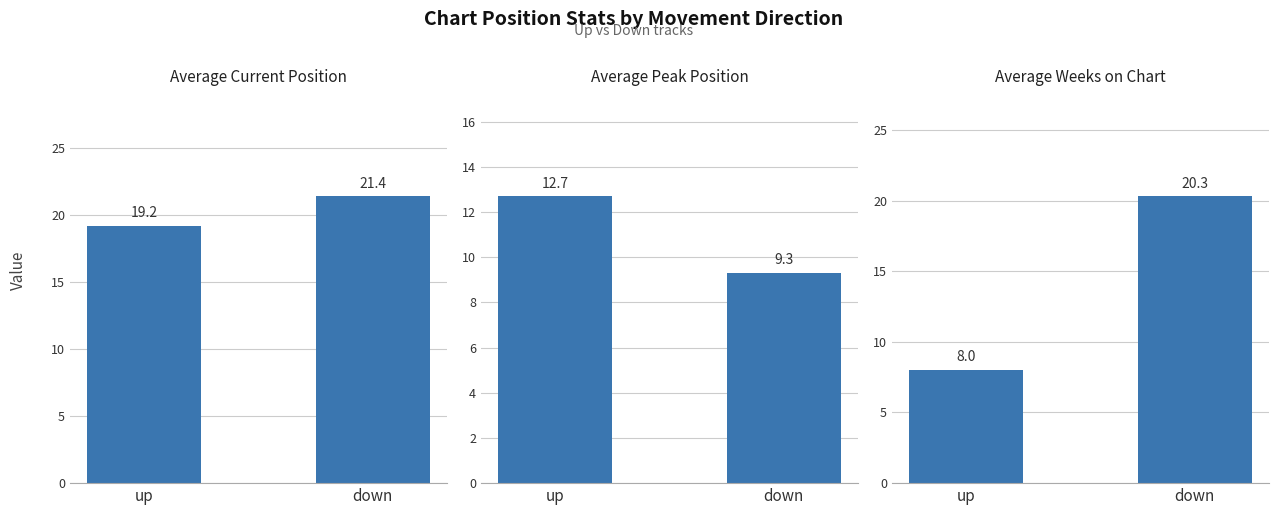

Between up and down, which series saw the biggest shift?

Weeks on Chart